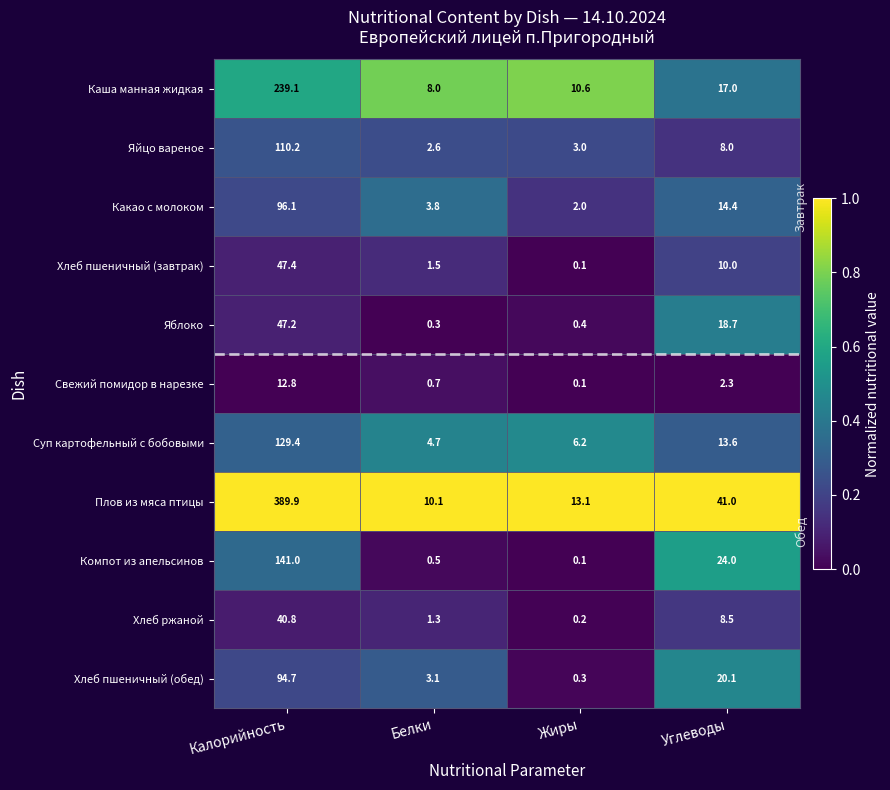

True or false: Какао с молоком has a value of 96.1 at Калорийность.

True